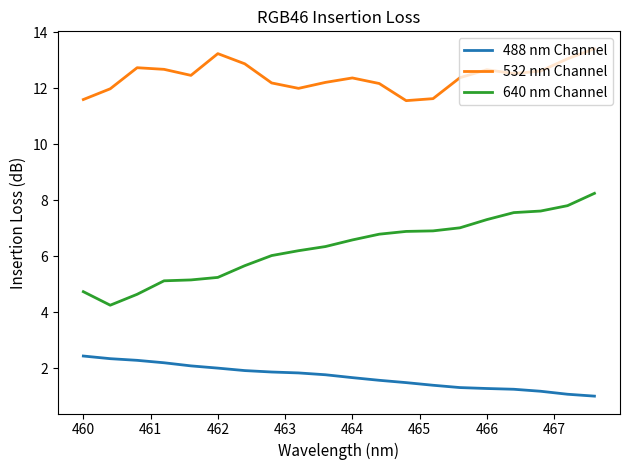

What is the average value of the 532 nm Channel series?

12.4